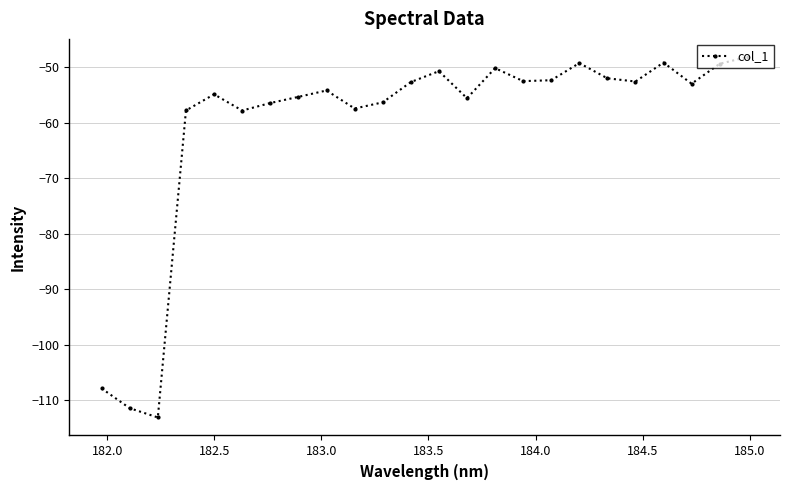

How many series are shown in this chart?

1